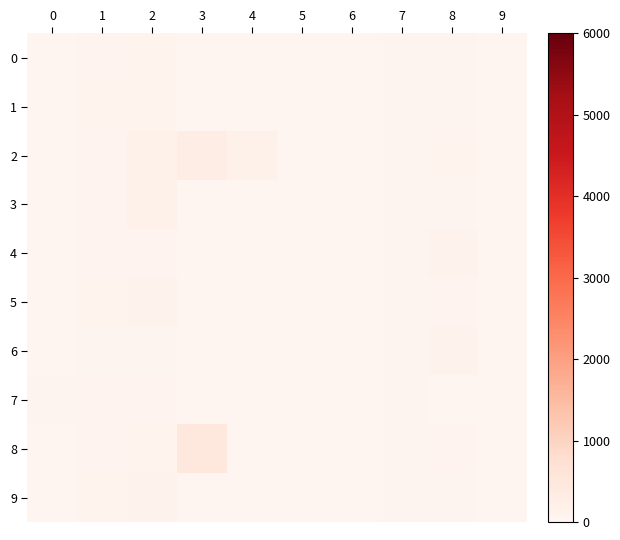

Which series has the largest total across all categories?

2